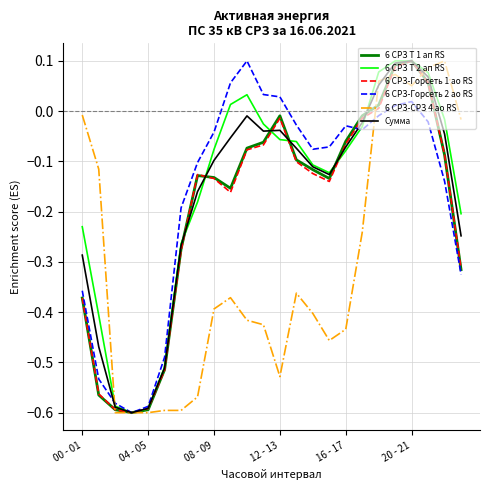

How many intersections are there between 6 СРЗ Т 1 ап RS and 6 СРЗ-Горсеть 2 ао RS?

1